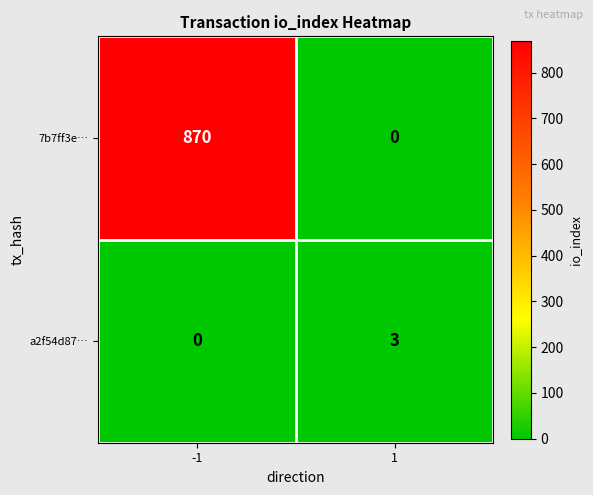

True or false: 7b7ff3e… has a value of 1535 at -1.

False